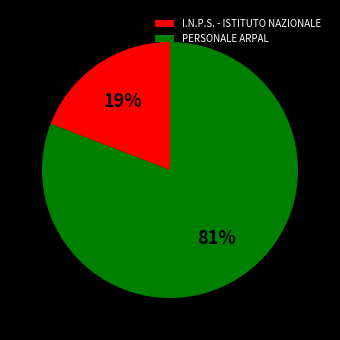

Do I.N.P.S. - ISTITUTO NAZIONALE and PERSONALE ARPAL together represent more than half of the pie?

Yes